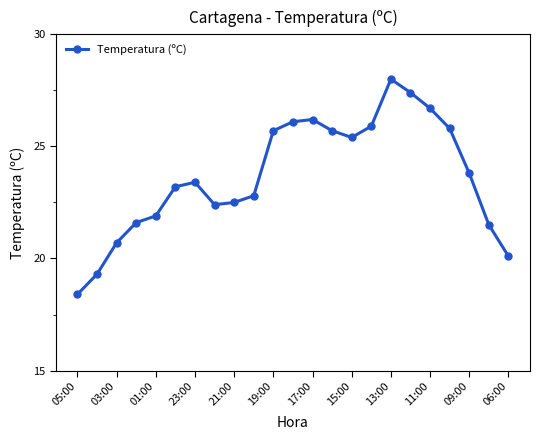

True or false: there are more than 1 points higher than both neighbors.

True